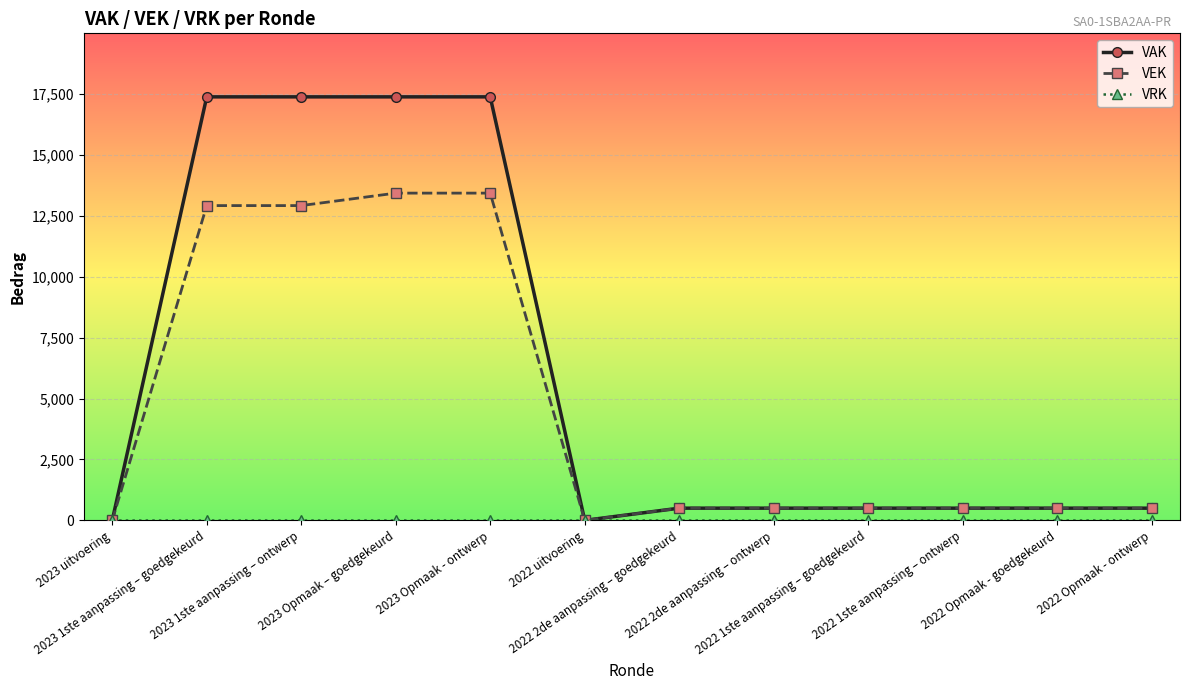

What is the highest value of the VEK series?

13438